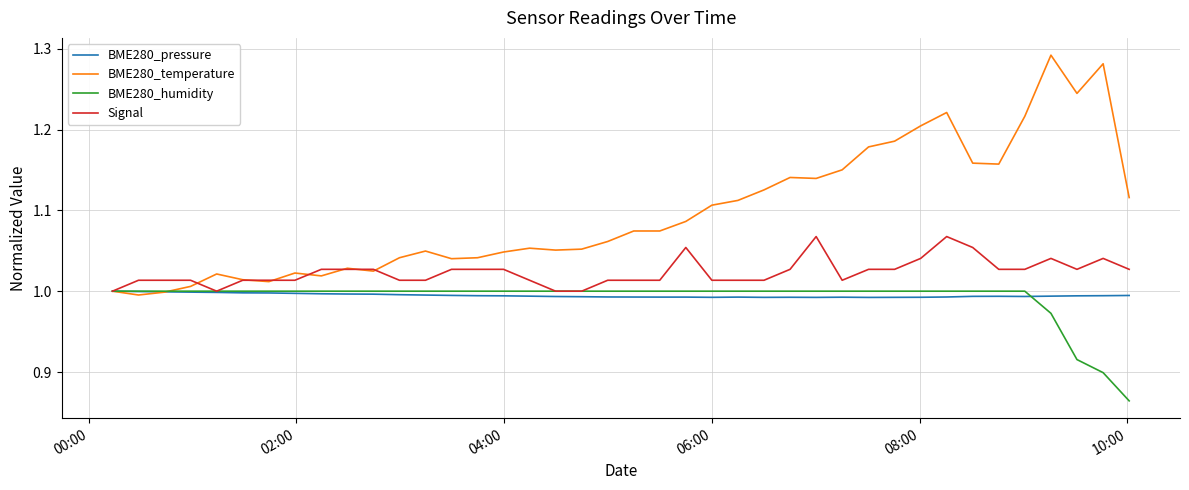

Which series has the widest spread of values?

BME280_temperature